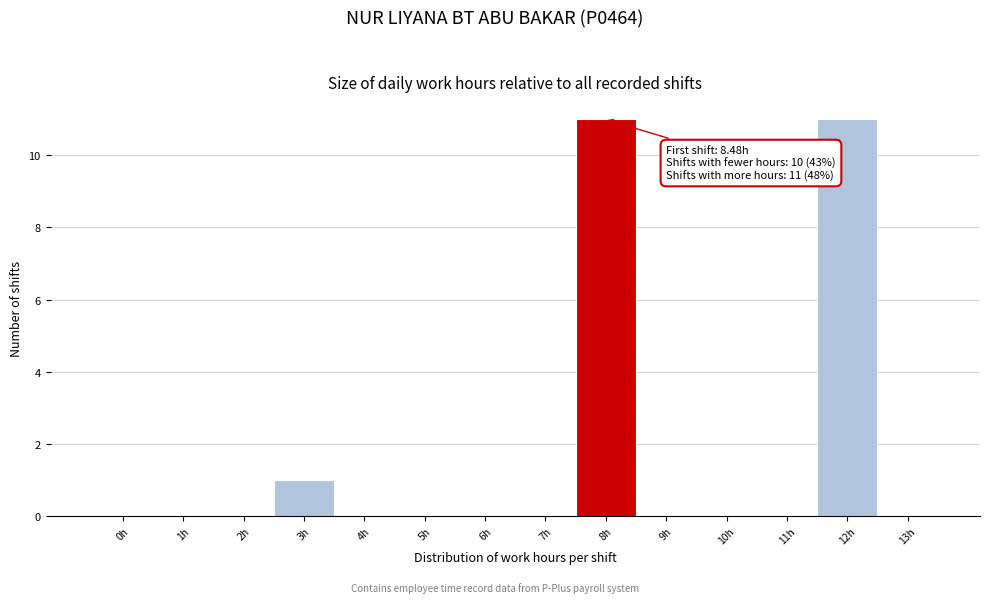

Reading left to right, what are all the values shown in this chart?

0h=0	1h=0	2h=0	3h=1	4h=0	5h=0	6h=0	7h=0	8h=11	9h=0	10h=0	11h=0	12h=11	13h=0